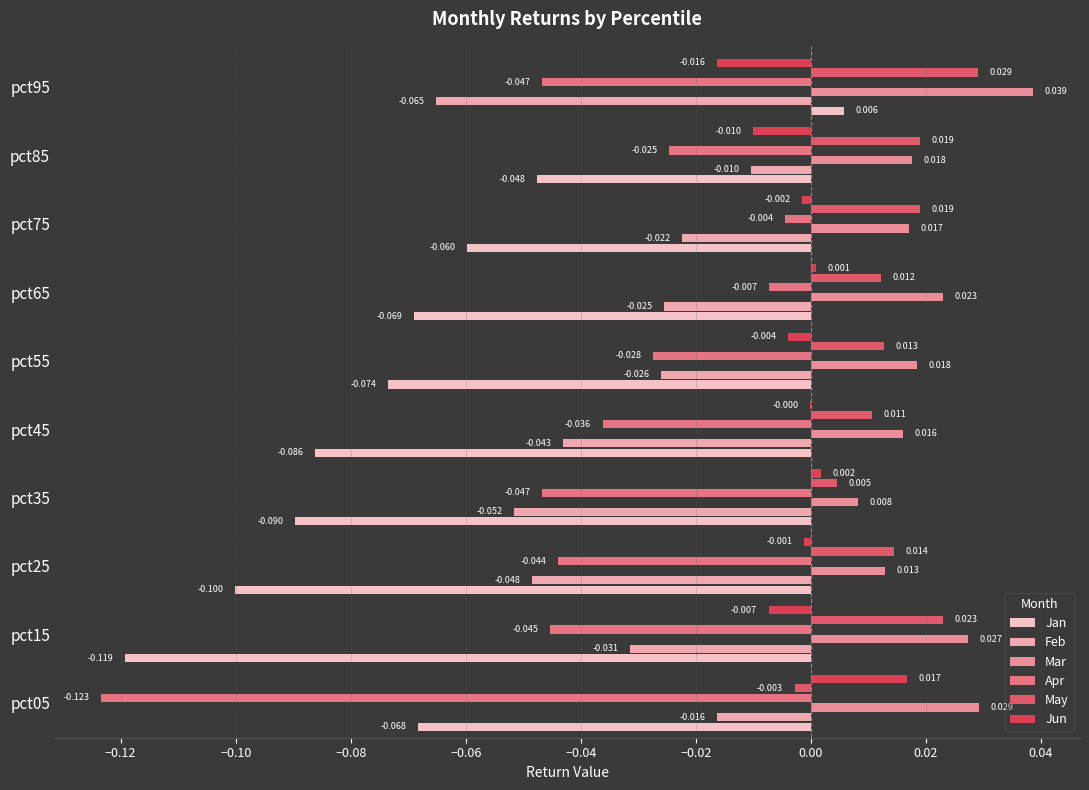

Which series has the largest range (max minus min)?

Jan